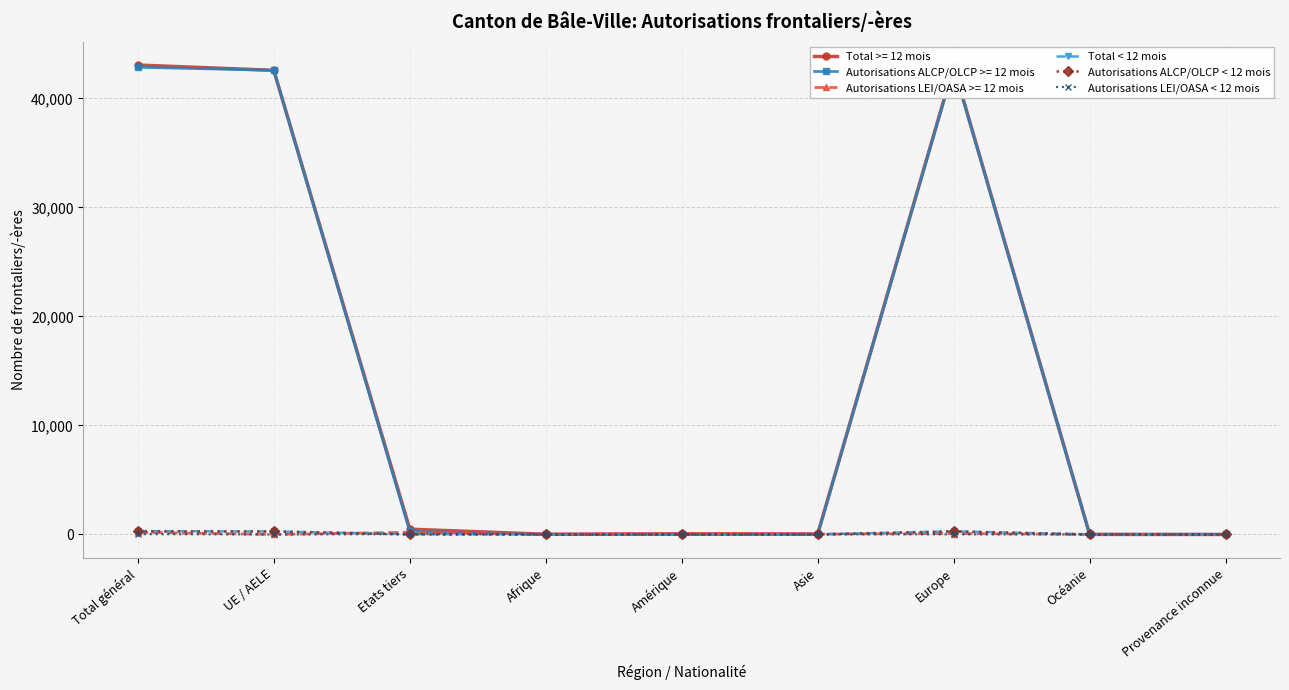

At how many categories does at least one series exceed 1?

6